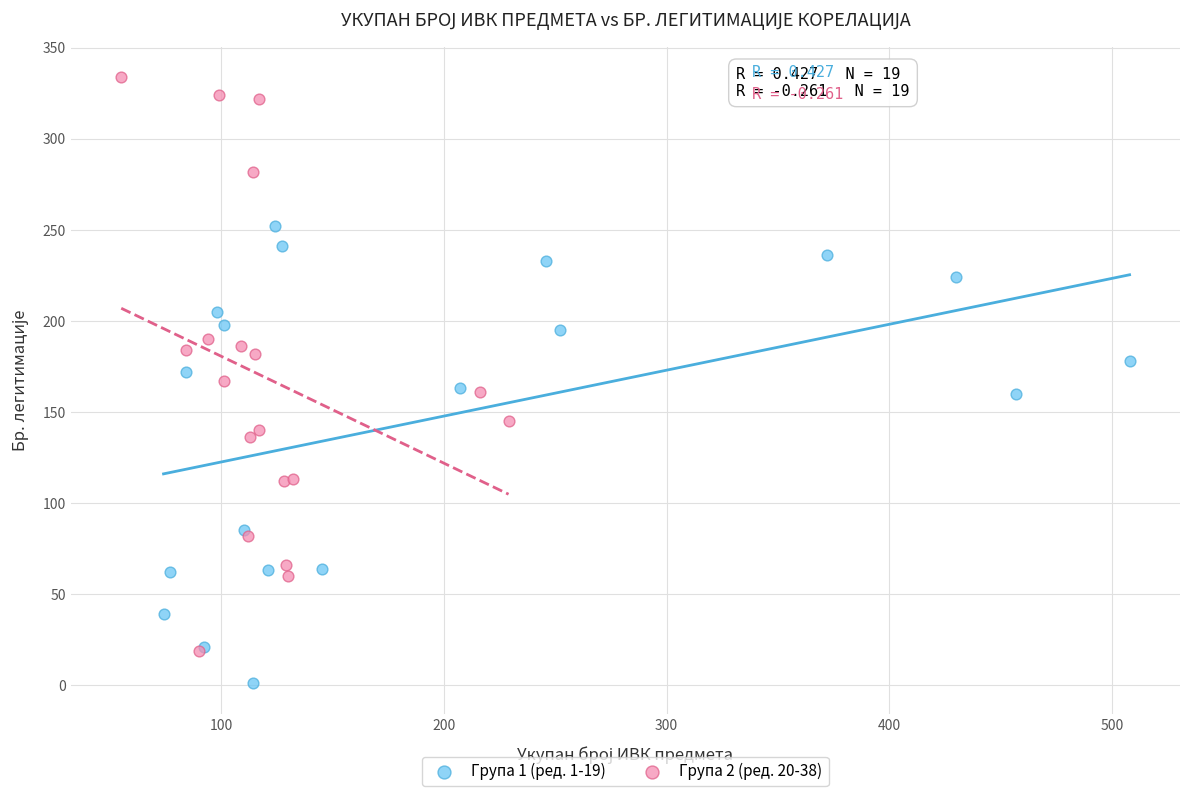

What are all the series names shown in the legend?

Група 1 (ред. 1-19), Група 2 (ред. 20-38)